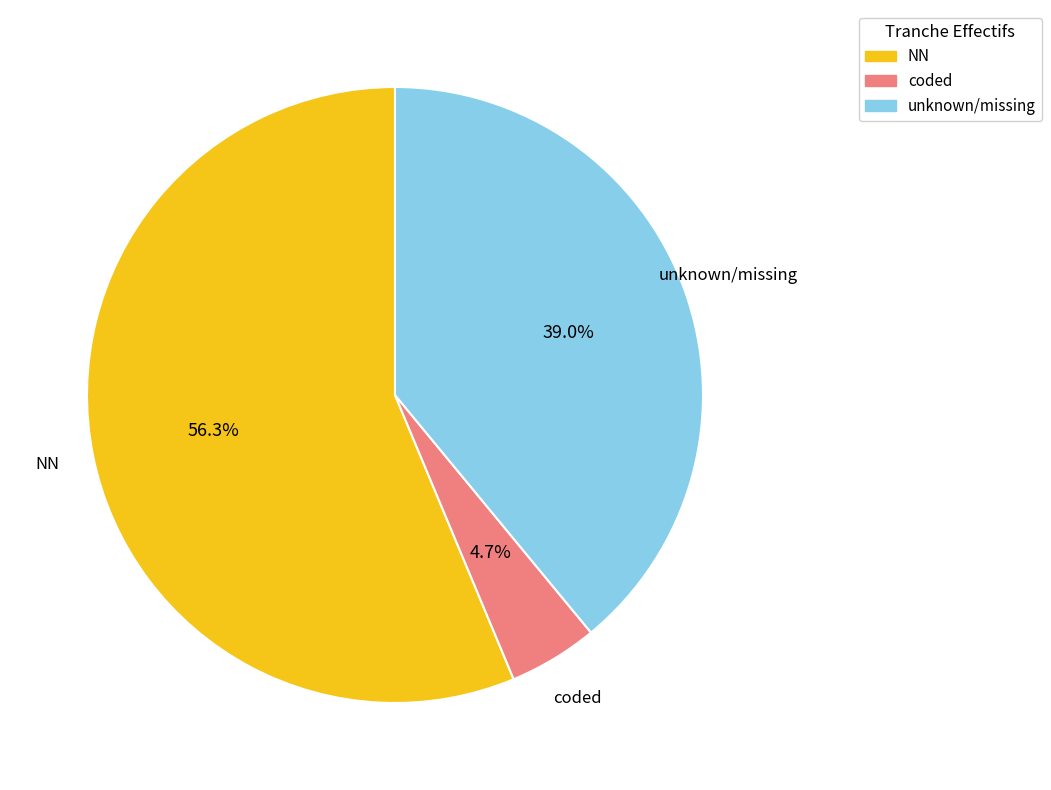

Is there any slice that represents more than half of the pie?

Yes